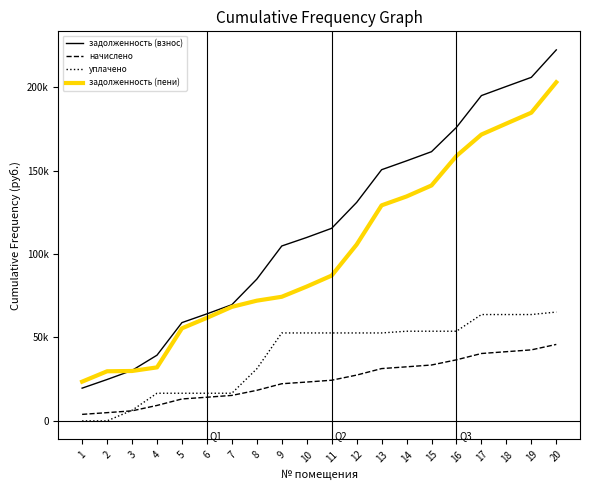

What is the difference between the highest and lowest values at 1?

23518.2